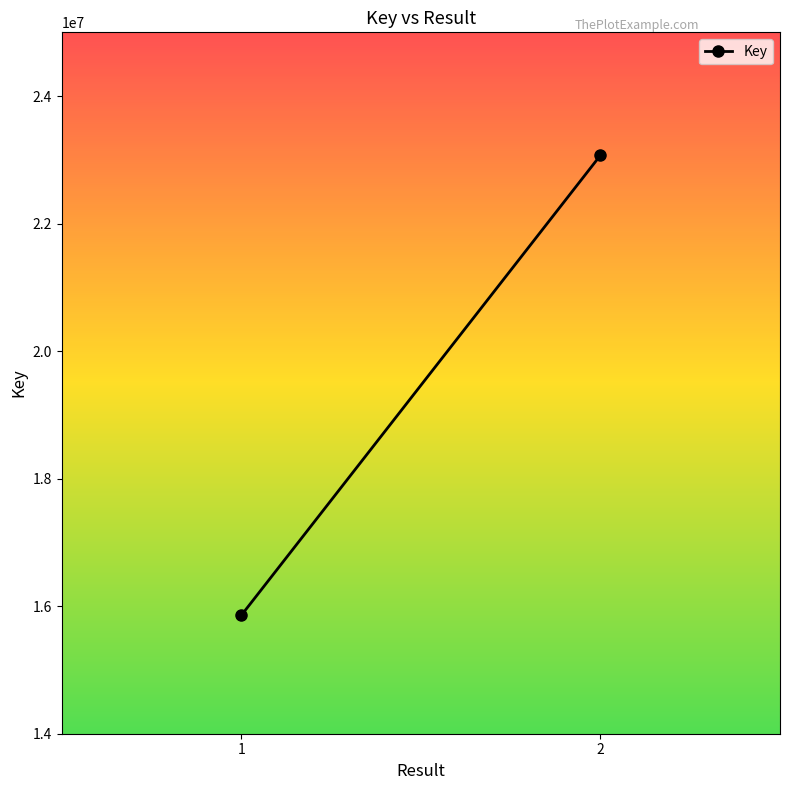

Which category has the highest value across all series?

2